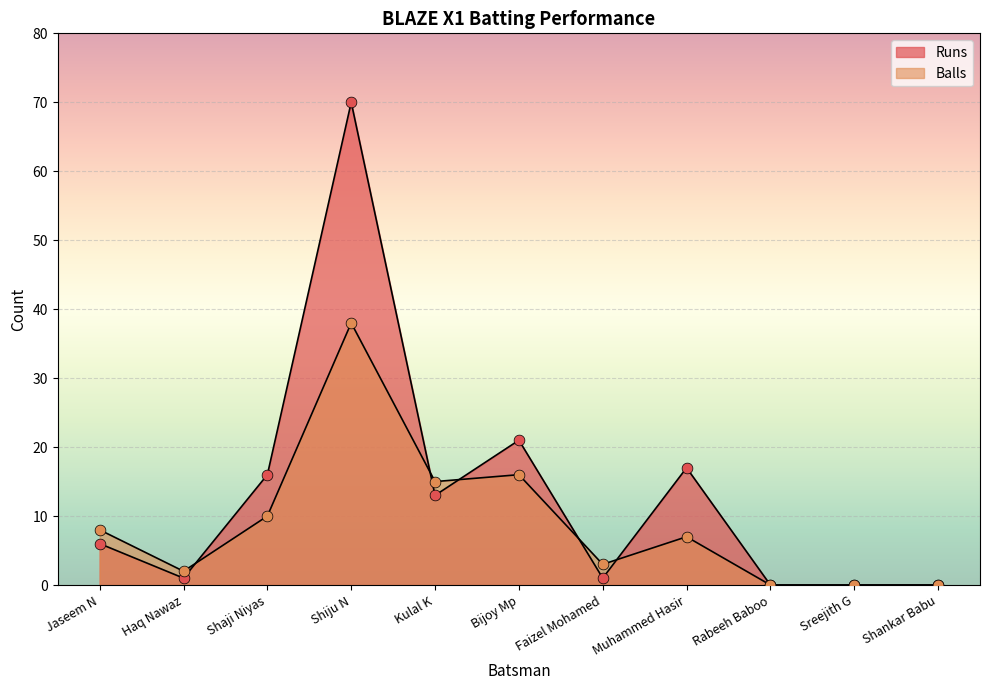

Which series reaches the minimum Y coordinate?

Runs